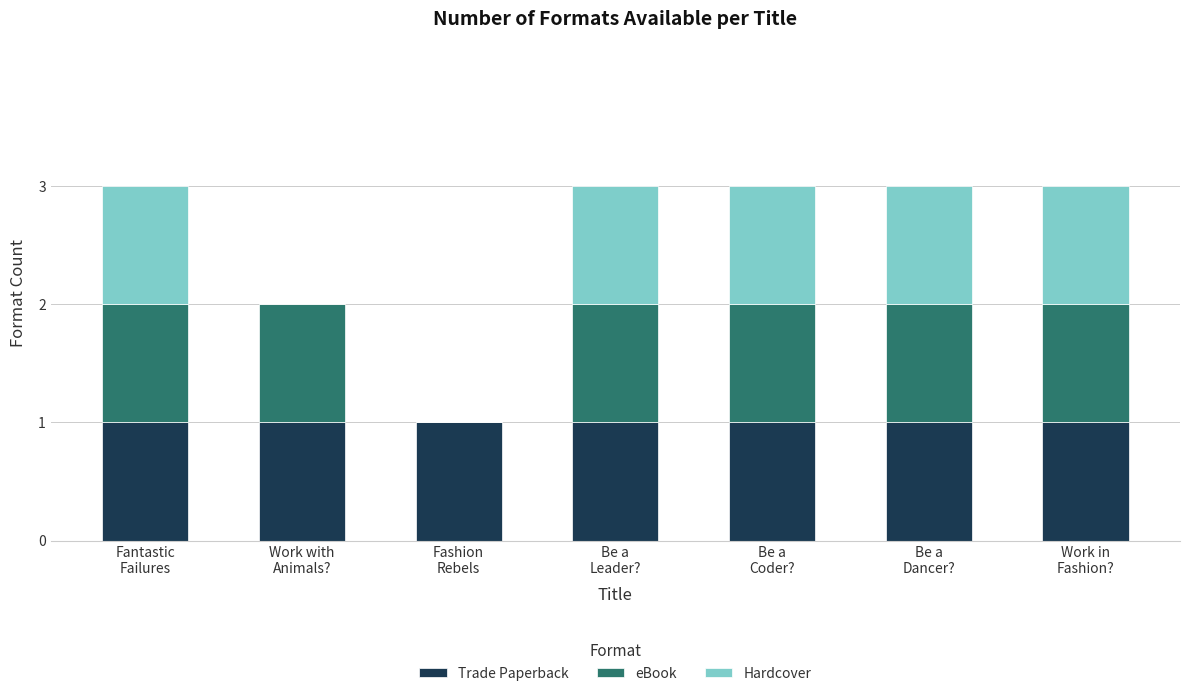

Are the bars horizontal?

No